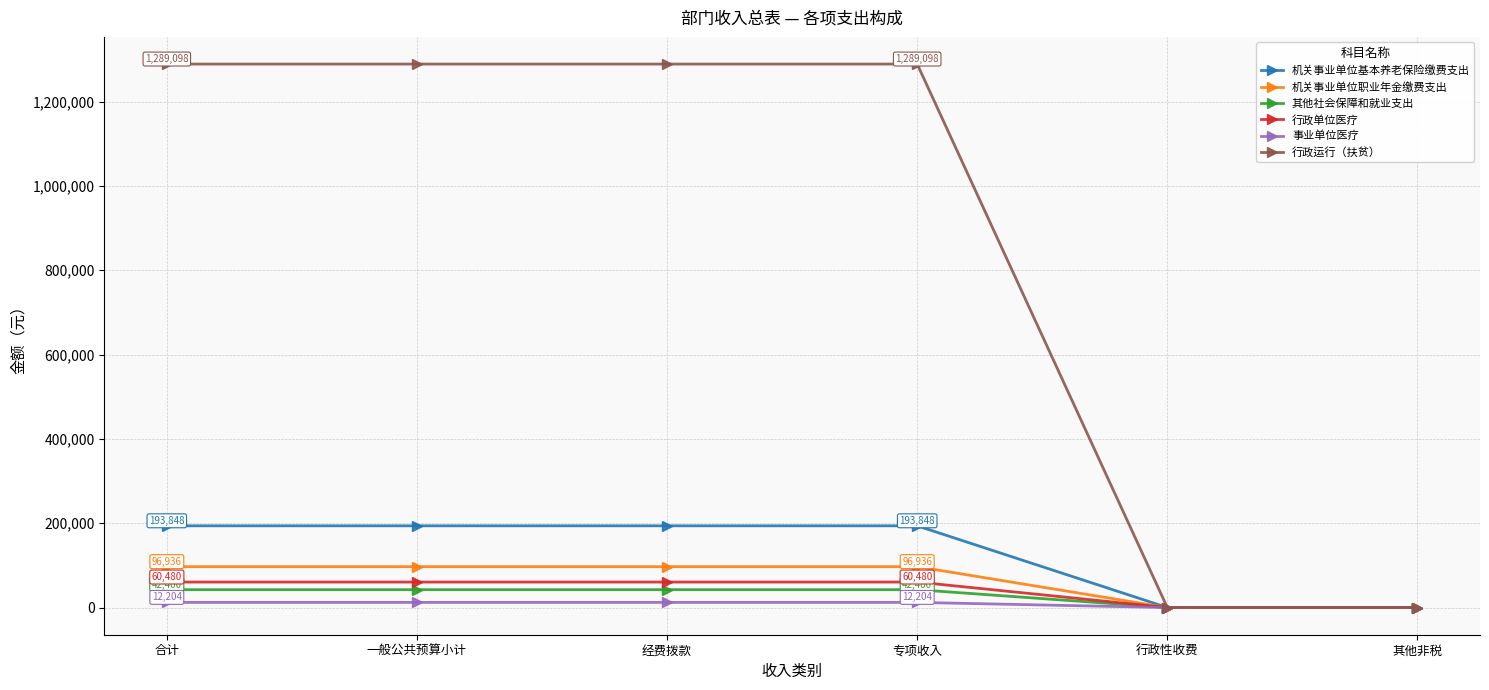

Is it true that 机关事业单位职业年金缴费支出 equals 96936 at 专项收入?

True